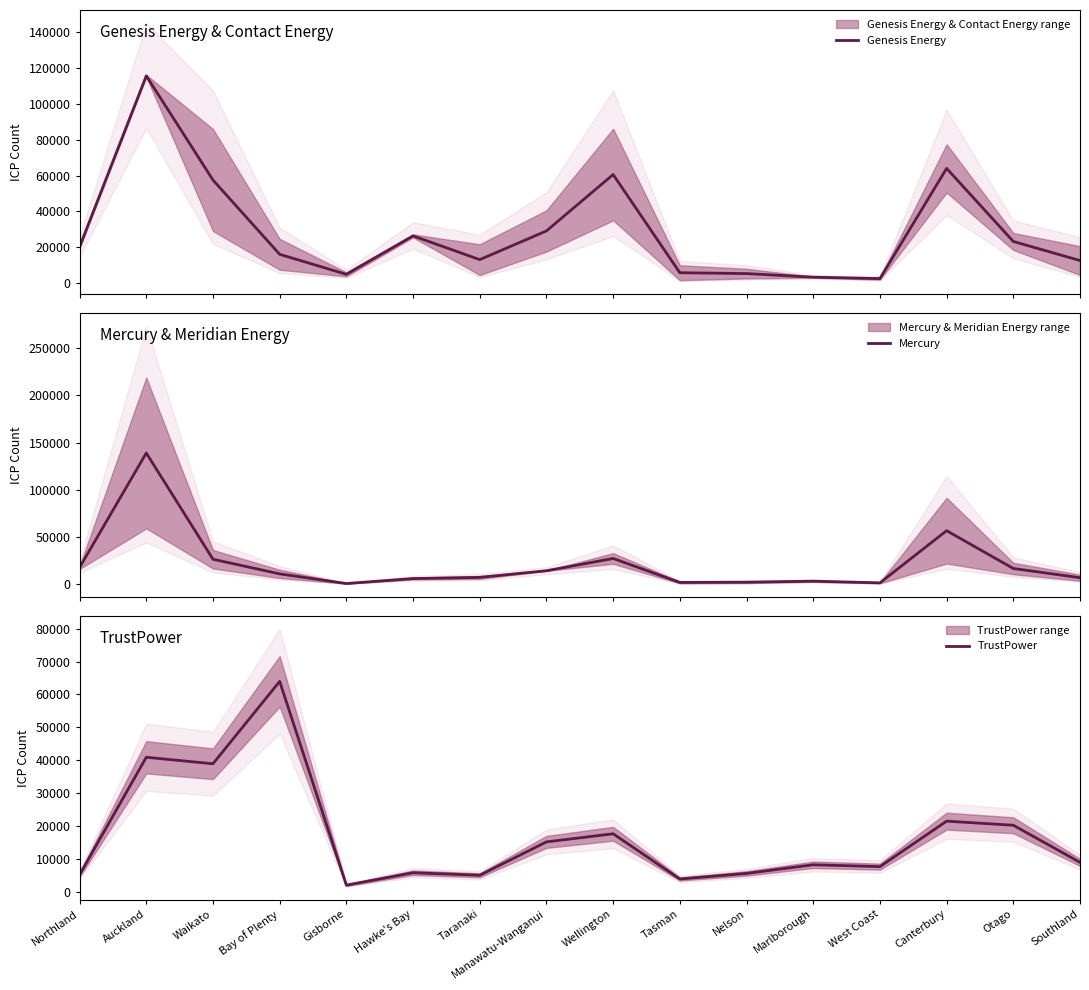

Between Bay of Plenty and Taranaki, which series saw the biggest shift?

TrustPower